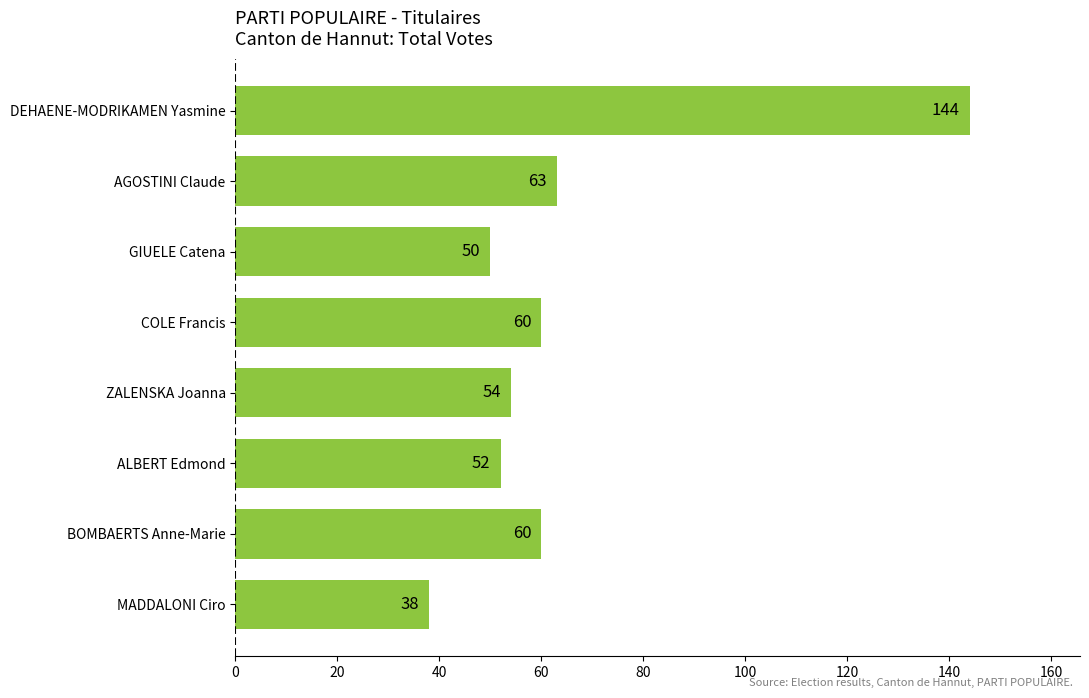

Which category has the highest value across all series?

DEHAENE-MODRIKAMEN Yasmine